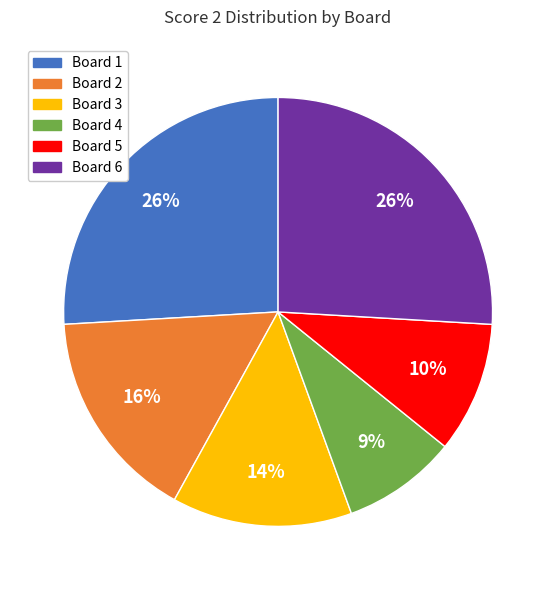

Which has a higher value, Board 5 or Board 3?

Board 3